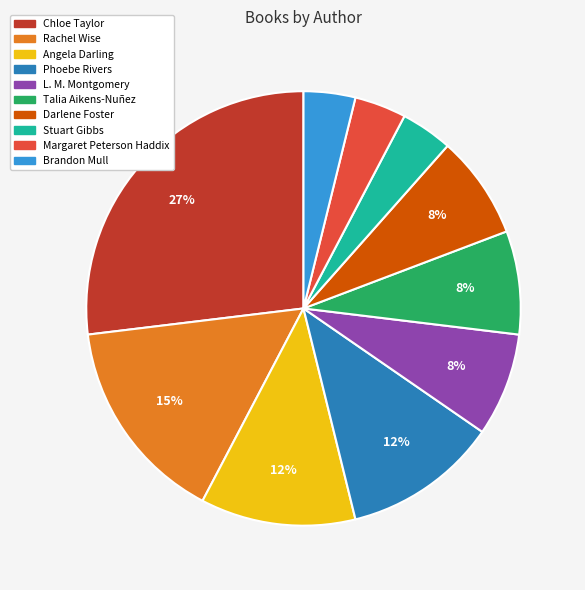

To the nearest percent, what is the difference between the largest and smallest slice percentages?

23%